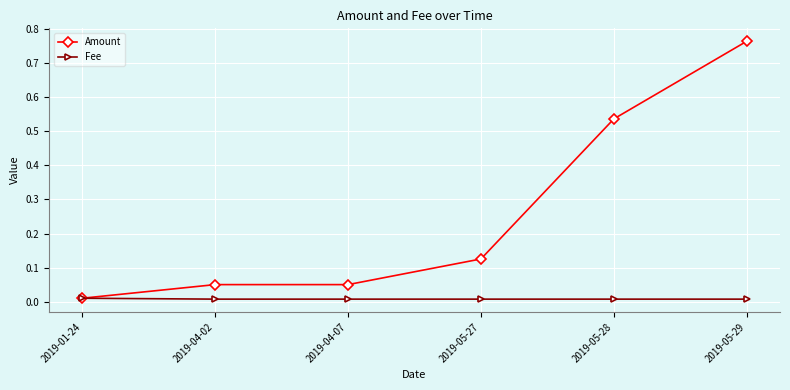

Rank the series by their average value, from highest to lowest.

Amount, Fee